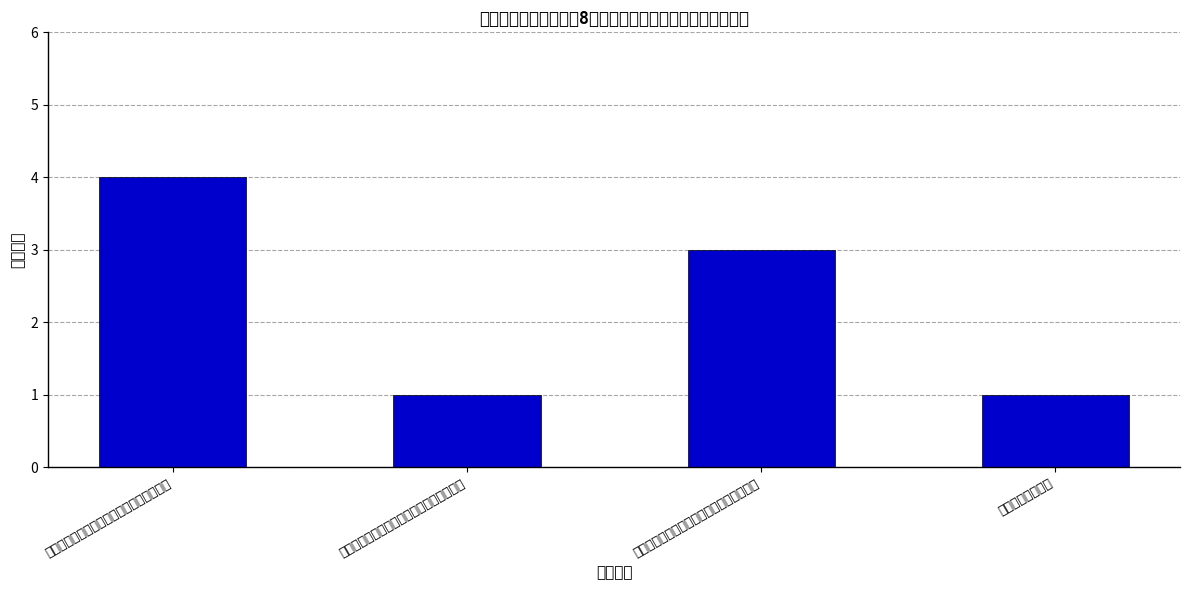

Where does the data first go above 3?

省际普通货物水路运输船舶营运证到期换证